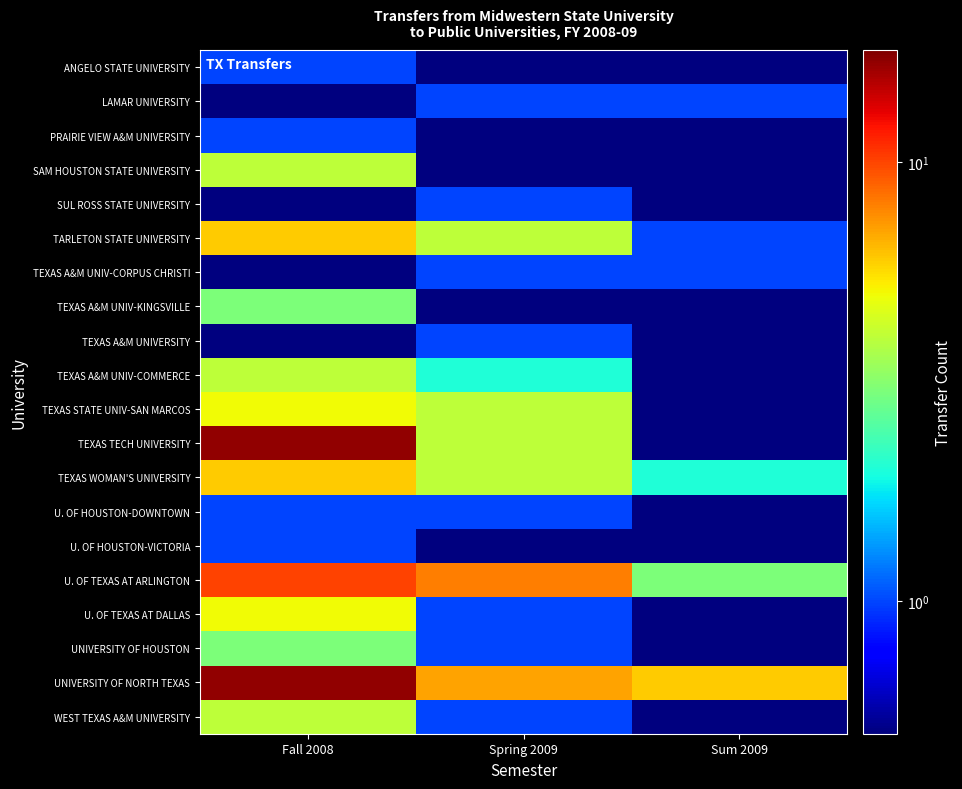

Reading left to right, transcribe all the data shown in this chart.

ANGELO STATE UNIVERSITY: Fall 2008=1.0	Spring 2009=0.5	Sum 2009=0.5
LAMAR UNIVERSITY: Fall 2008=0.5	Spring 2009=1.0	Sum 2009=1.0
PRAIRIE VIEW A&M UNIVERSITY: Fall 2008=1.0	Spring 2009=0.5	Sum 2009=0.5
SAM HOUSTON STATE UNIVERSITY: Fall 2008=4.0	Spring 2009=0.5	Sum 2009=0.5
SUL ROSS STATE UNIVERSITY: Fall 2008=0.5	Spring 2009=1.0	Sum 2009=0.5
TARLETON STATE UNIVERSITY: Fall 2008=6.0	Spring 2009=4.0	Sum 2009=1.0
TEXAS A&M UNIV-CORPUS CHRISTI: Fall 2008=0.5	Spring 2009=1.0	Sum 2009=1.0
TEXAS A&M UNIV-KINGSVILLE: Fall 2008=3.0	Spring 2009=0.5	Sum 2009=0.5
TEXAS A&M UNIVERSITY: Fall 2008=0.5	Spring 2009=1.0	Sum 2009=0.5
TEXAS A&M UNIV-COMMERCE: Fall 2008=4.0	Spring 2009=2.0	Sum 2009=0.5
TEXAS STATE UNIV-SAN MARCOS: Fall 2008=5.0	Spring 2009=4.0	Sum 2009=0.5
TEXAS TECH UNIVERSITY: Fall 2008=17.0	Spring 2009=4.0	Sum 2009=0.5
TEXAS WOMAN'S UNIVERSITY: Fall 2008=6.0	Spring 2009=4.0	Sum 2009=2.0
U. OF HOUSTON-DOWNTOWN: Fall 2008=1.0	Spring 2009=1.0	Sum 2009=0.5
U. OF HOUSTON-VICTORIA: Fall 2008=1.0	Spring 2009=0.5	Sum 2009=0.5
U. OF TEXAS AT ARLINGTON: Fall 2008=10.0	Spring 2009=8.0	Sum 2009=3.0
U. OF TEXAS AT DALLAS: Fall 2008=5.0	Spring 2009=1.0	Sum 2009=0.5
UNIVERSITY OF HOUSTON: Fall 2008=3.0	Spring 2009=1.0	Sum 2009=0.5
UNIVERSITY OF NORTH TEXAS: Fall 2008=17.0	Spring 2009=7.0	Sum 2009=6.0
WEST TEXAS A&M UNIVERSITY: Fall 2008=4.0	Spring 2009=1.0	Sum 2009=0.5